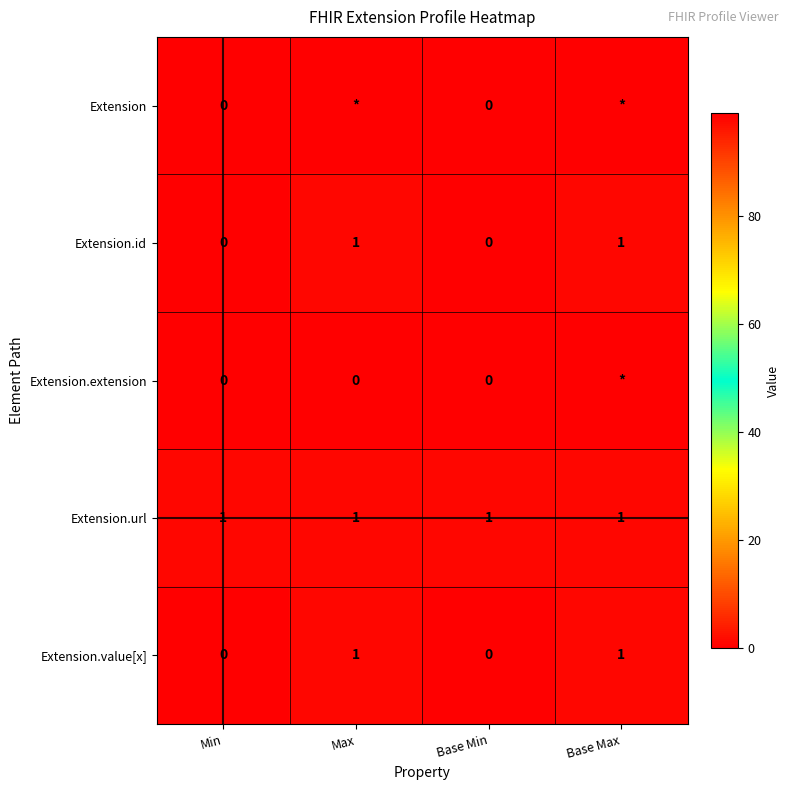

The value of Extension.id at Base Max is 2. True or false?

False